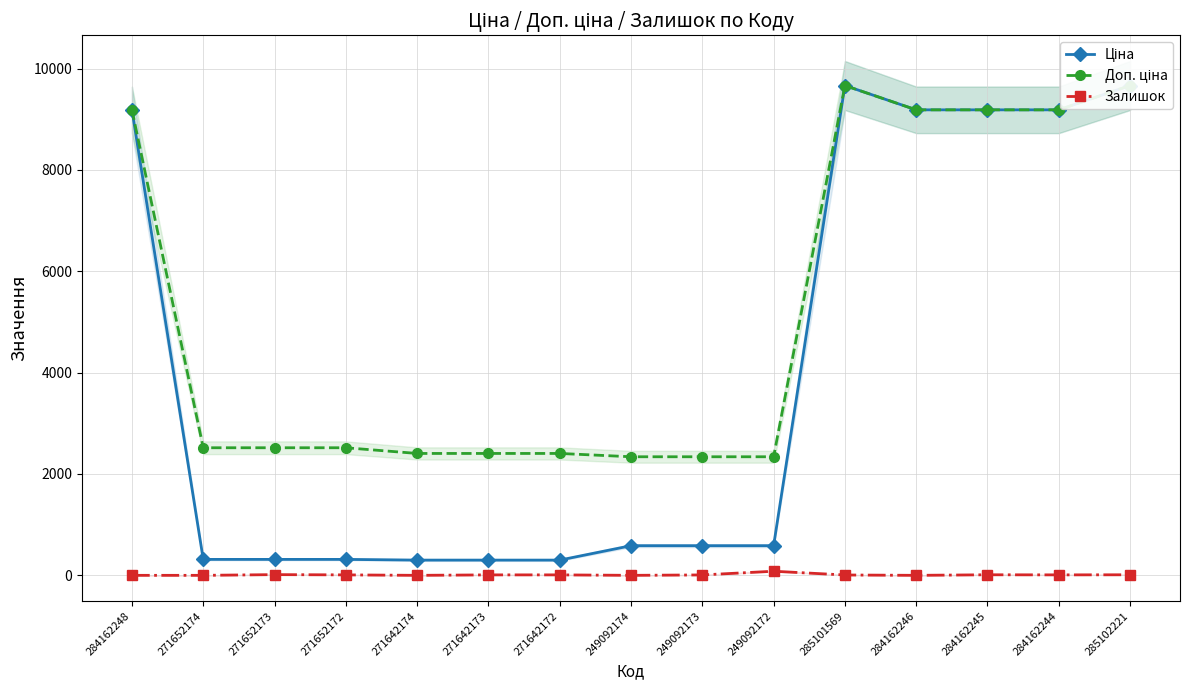

What is the difference between the maximum and minimum values in the Ціна series?

9364.0